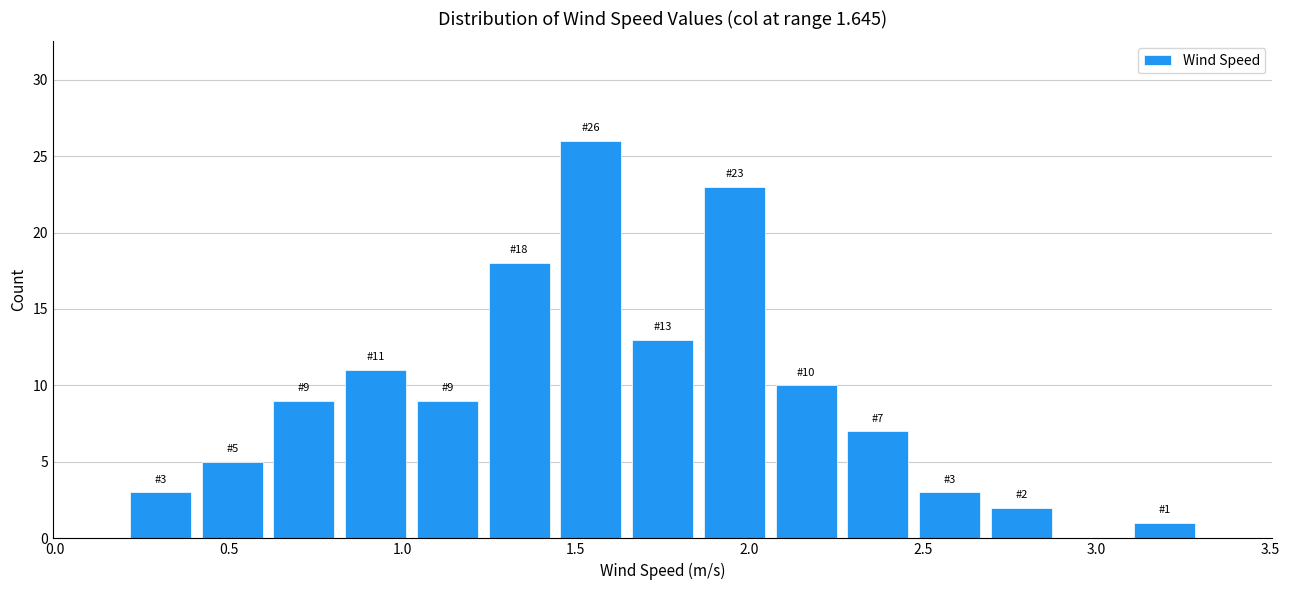

Which range on the x-axis has the tallest bar?

1.45 to 1.65